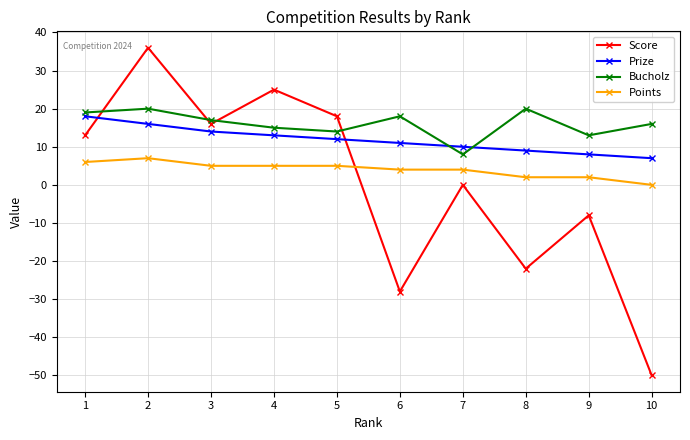

Is the value of Score at 6 greater than the value of Prize at 4?

No